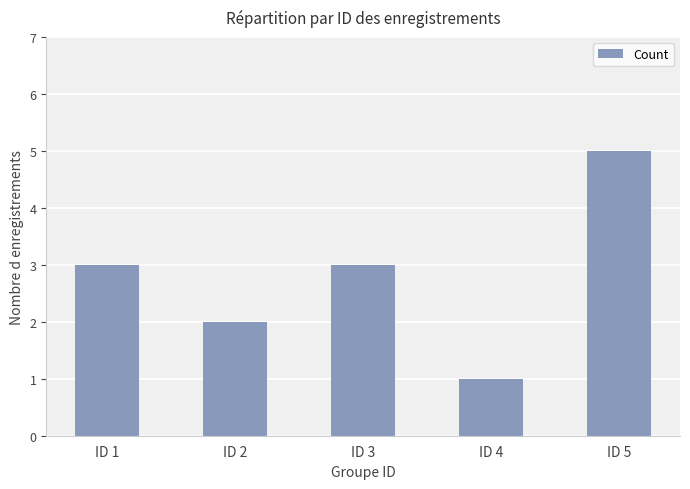

What is the difference between the maximum and minimum values?

4